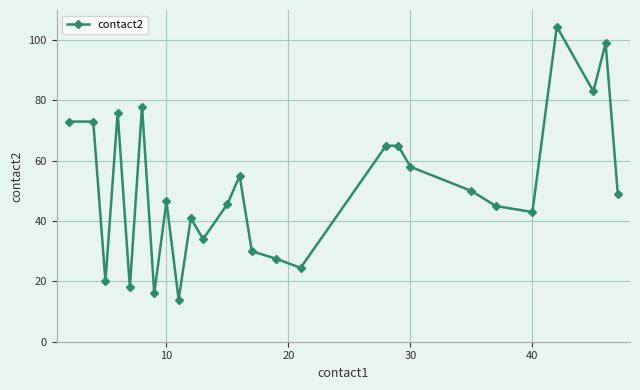

Reading right to left, list all the values displayed in this chart.

49.0	99.0	83.0	104.5	43.0	45.0	50.0	58.0	65.0	65.0	24.5	27.5	30.0	55.0	45.7	34.0	41.0	14.0	46.5	16.0	78.0	18.0	76.0	20.0	73.0	73.0